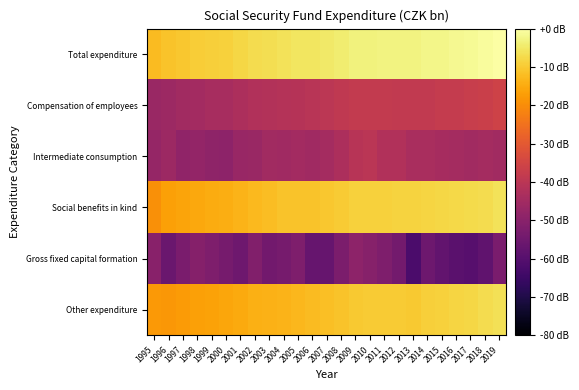

Rank the series by their maximum value, from highest to lowest.

Total expenditure, Social benefits in kind, Other expenditure, Compensation of employees, Intermediate consumption, Gross fixed capital formation